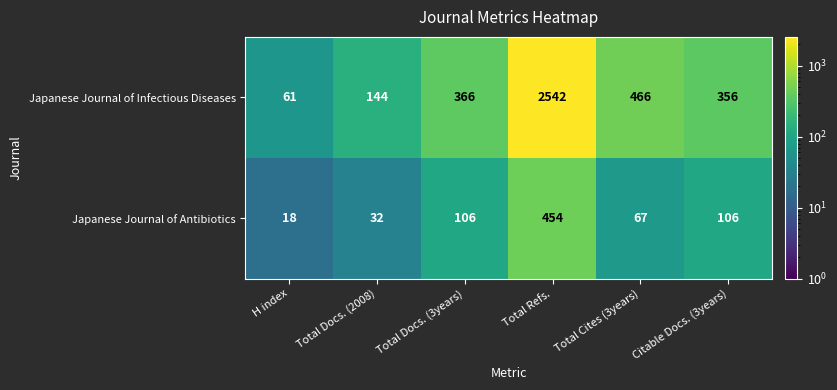

Rank the series by their average value, from lowest to highest.

Japanese Journal of Antibiotics, Japanese Journal of Infectious Diseases